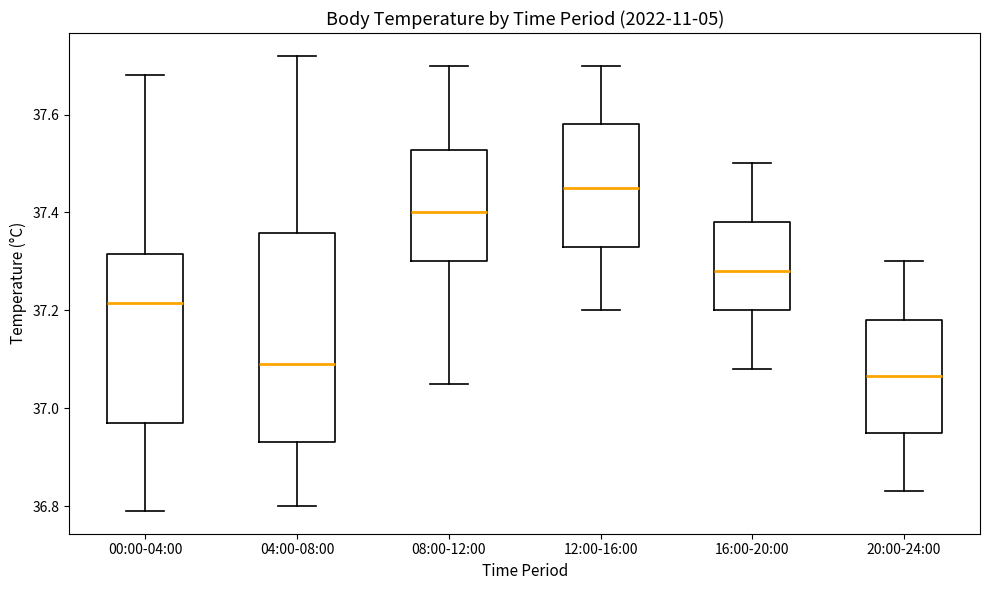

Comparing the boxes themselves (not the whiskers), which one is the tallest?

04:00-08:00